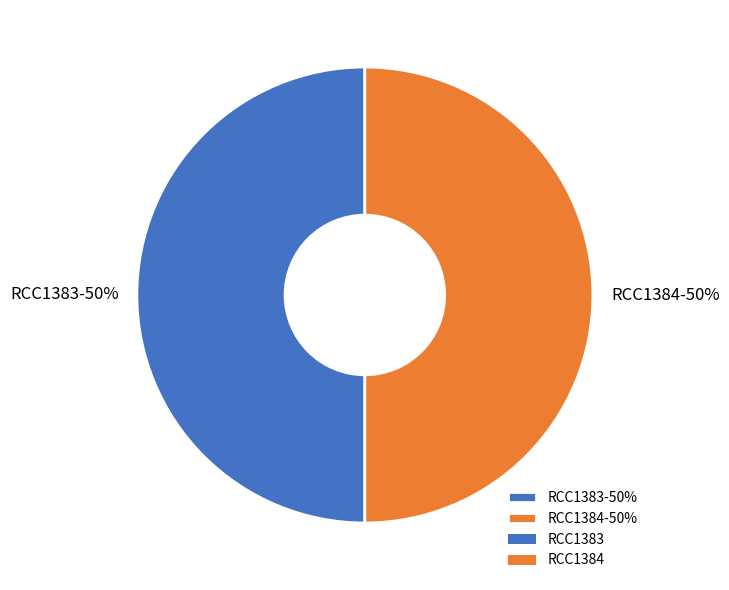

Combined, do RCC1384-50% and RCC1383-50% account for over 50%?

Yes